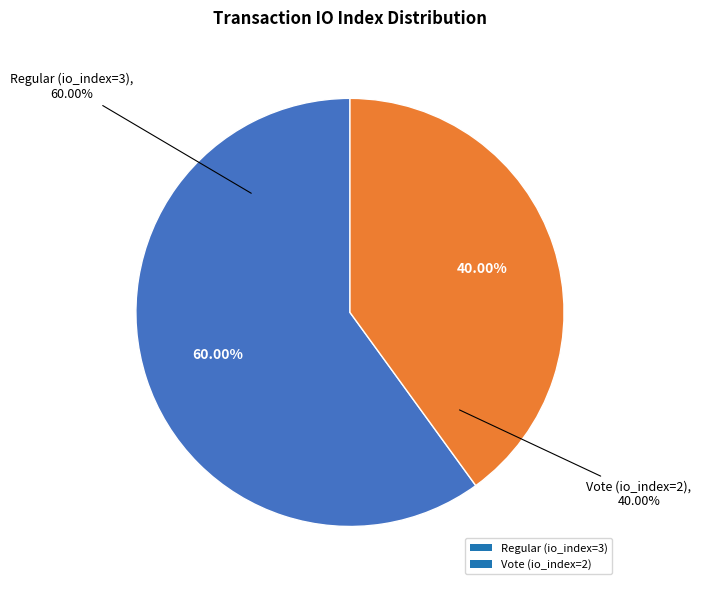

Approximately how many times larger is the value at Regular (io_index=3) compared to Vote (io_index=2)?

1.5